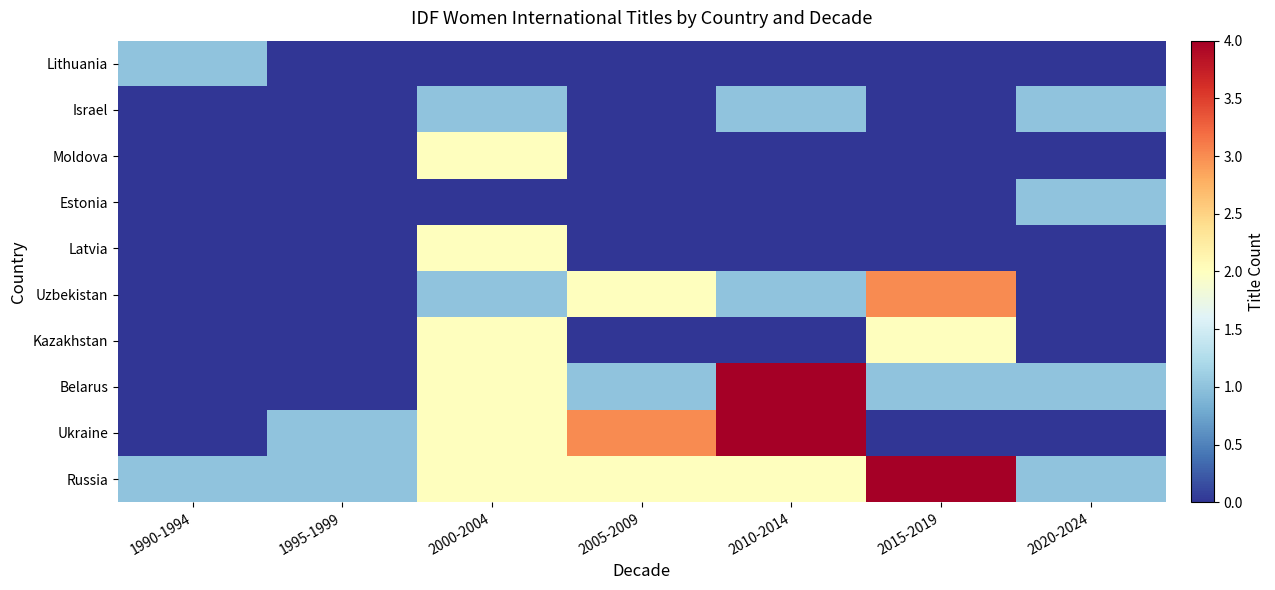

Reading left to right, extract all data points from this chart.

Russia: 1990-1994=1	1995-1999=1	2000-2004=2	2005-2009=2	2010-2014=2	2015-2019=4	2020-2024=1
Ukraine: 1990-1994=0	1995-1999=1	2000-2004=2	2005-2009=3	2010-2014=4	2015-2019=0	2020-2024=0
Belarus: 1990-1994=0	1995-1999=0	2000-2004=2	2005-2009=1	2010-2014=4	2015-2019=1	2020-2024=1
Kazakhstan: 1990-1994=0	1995-1999=0	2000-2004=2	2005-2009=0	2010-2014=0	2015-2019=2	2020-2024=0
Uzbekistan: 1990-1994=0	1995-1999=0	2000-2004=1	2005-2009=2	2010-2014=1	2015-2019=3	2020-2024=0
Latvia: 1990-1994=0	1995-1999=0	2000-2004=2	2005-2009=0	2010-2014=0	2015-2019=0	2020-2024=0
Estonia: 1990-1994=0	1995-1999=0	2000-2004=0	2005-2009=0	2010-2014=0	2015-2019=0	2020-2024=1
Moldova: 1990-1994=0	1995-1999=0	2000-2004=2	2005-2009=0	2010-2014=0	2015-2019=0	2020-2024=0
Israel: 1990-1994=0	1995-1999=0	2000-2004=1	2005-2009=0	2010-2014=1	2015-2019=0	2020-2024=1
Lithuania: 1990-1994=1	1995-1999=0	2000-2004=0	2005-2009=0	2010-2014=0	2015-2019=0	2020-2024=0